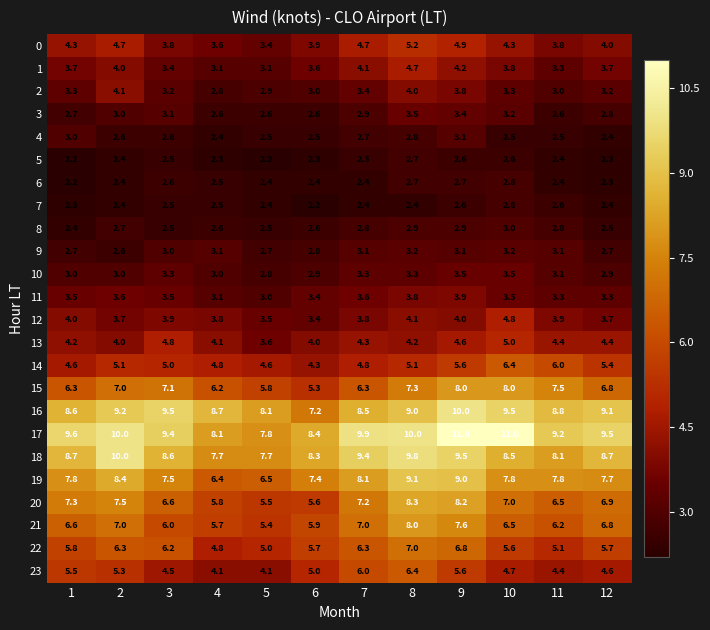

What is the smallest value displayed?

2.2